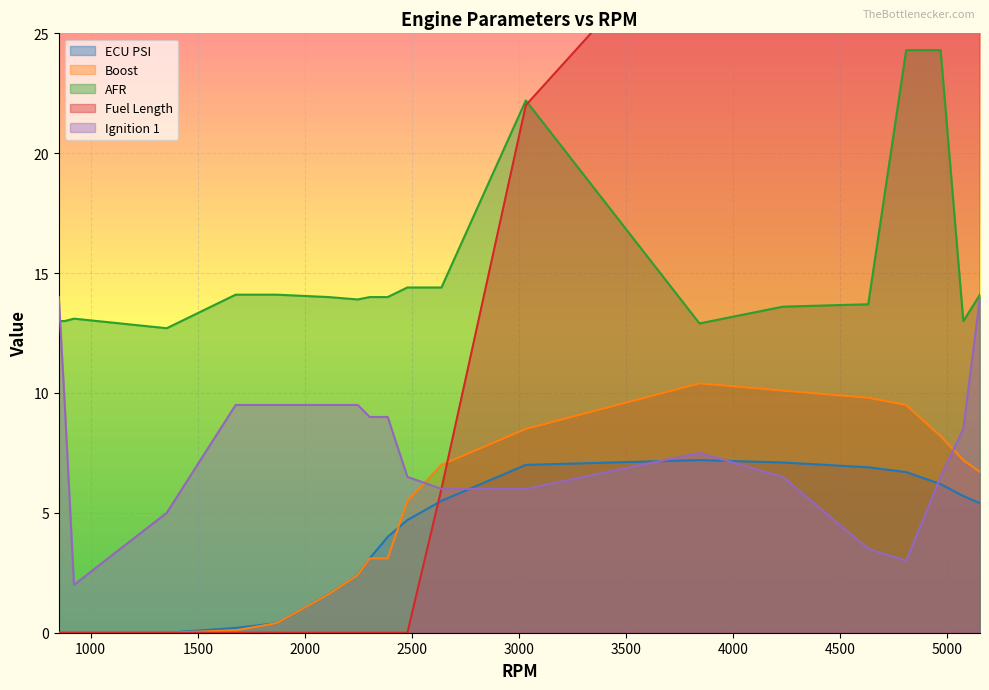

The value of fuelen at 1355 is 0.0. True or false?

True